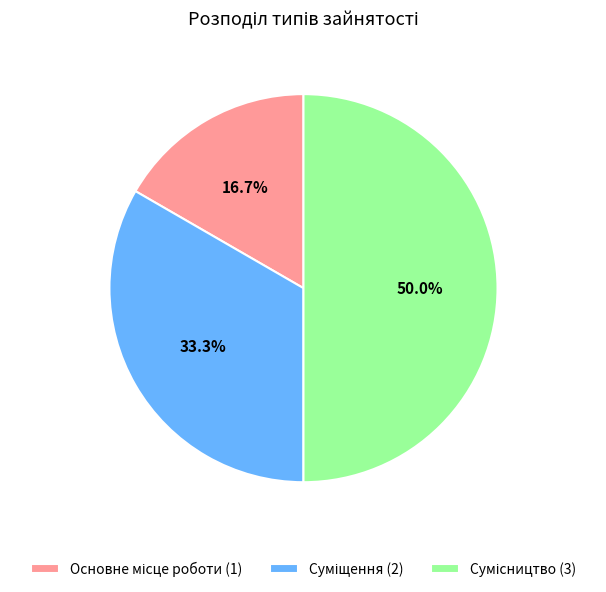

What percentage do Суміщення and Основне місце роботи together represent?

50.0%